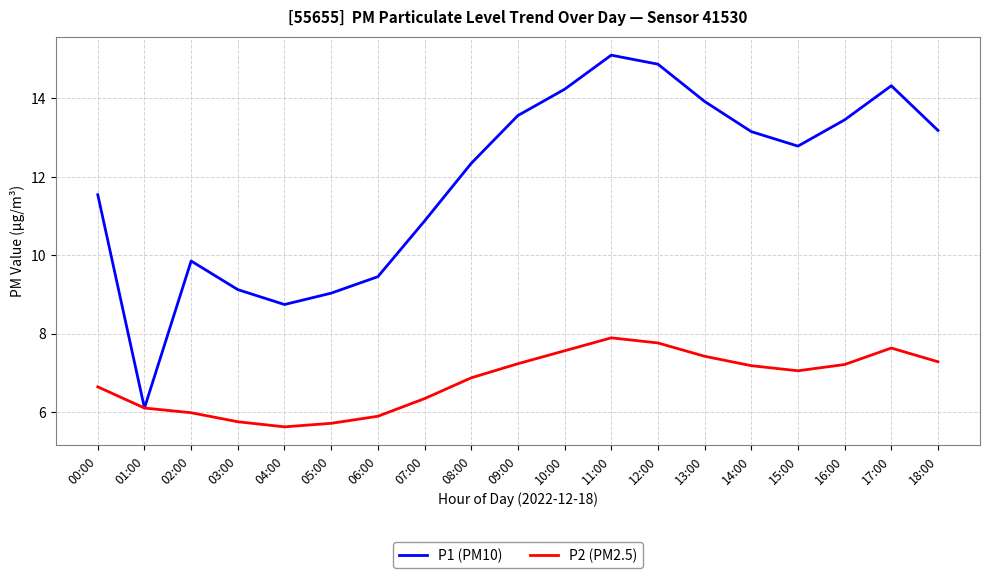

At 05:00, list the series in order from smallest to largest.

P2 (PM2.5), P1 (PM10)